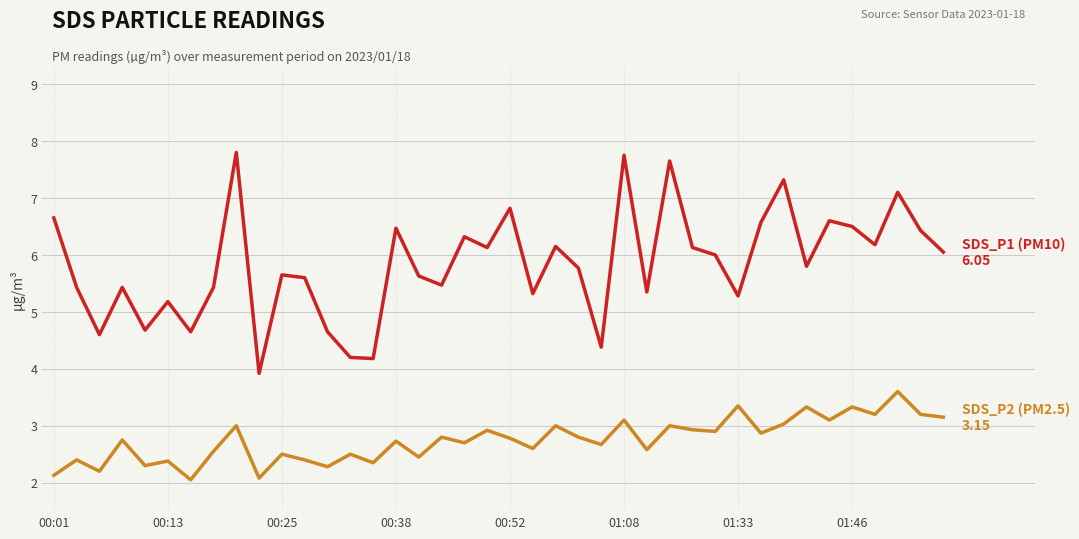

What is the greatest value displayed?

7.8